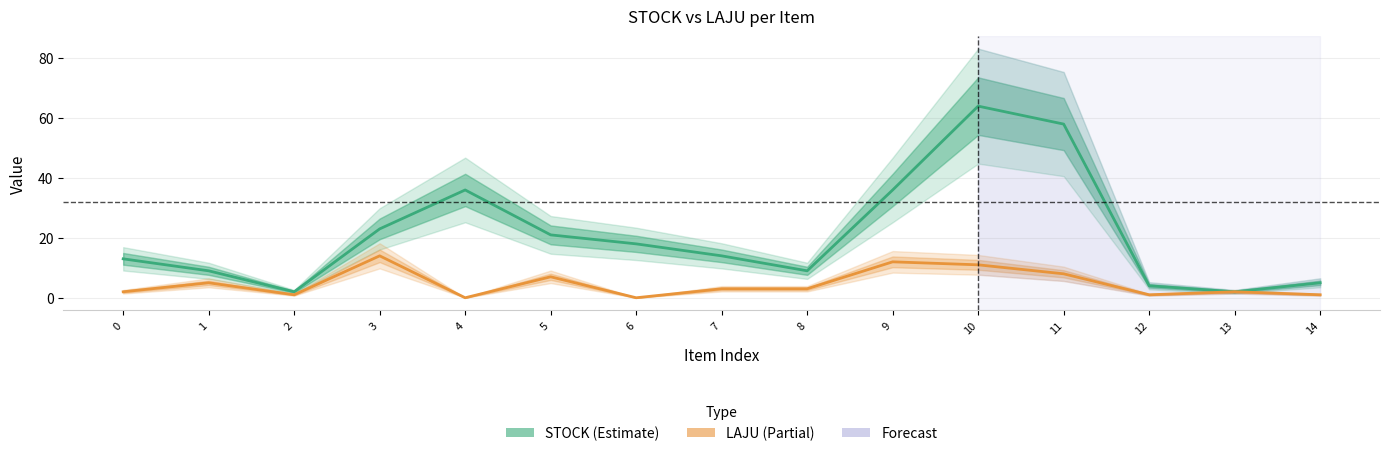

True or false: LAJU has a value of 2 at 0.

True